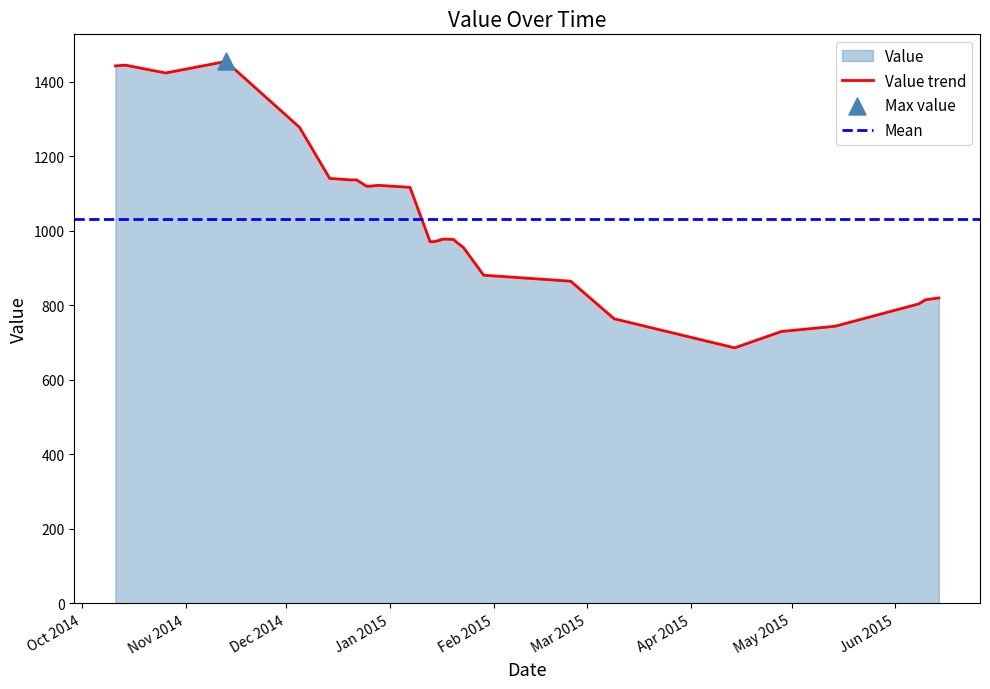

Approximately how many times larger is the value at 20150117 compared to 20141222?

0.9